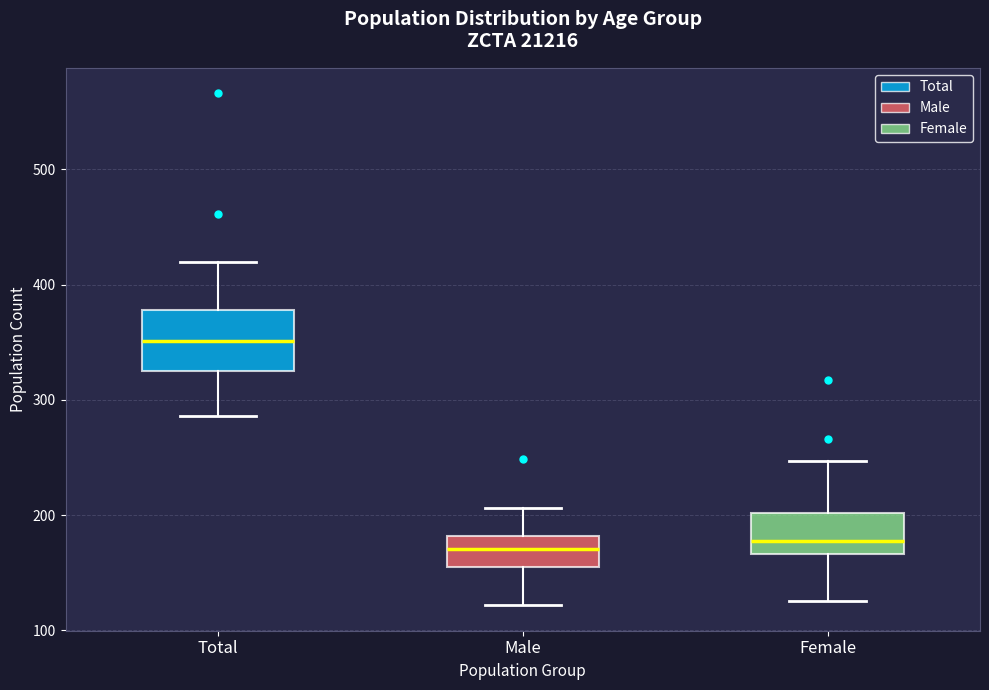

Where is the lower edge of the box for Female on the y-axis? The values are not printed on the chart, so give them approximately, as read against the axis.

170